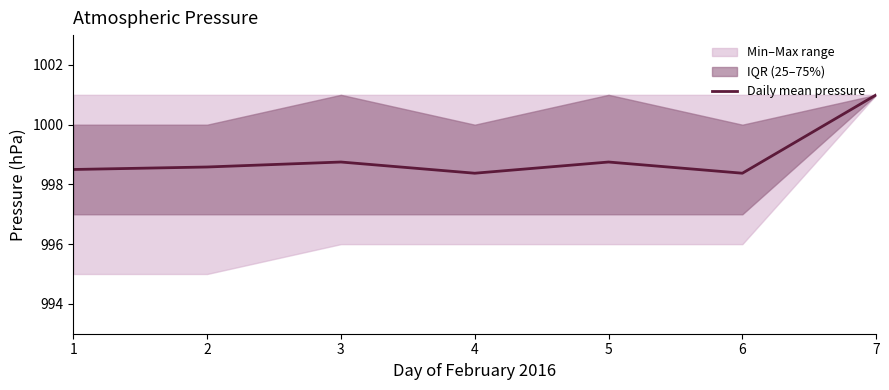

What is the ratio of the value at 3 to the value at 1?

1.0